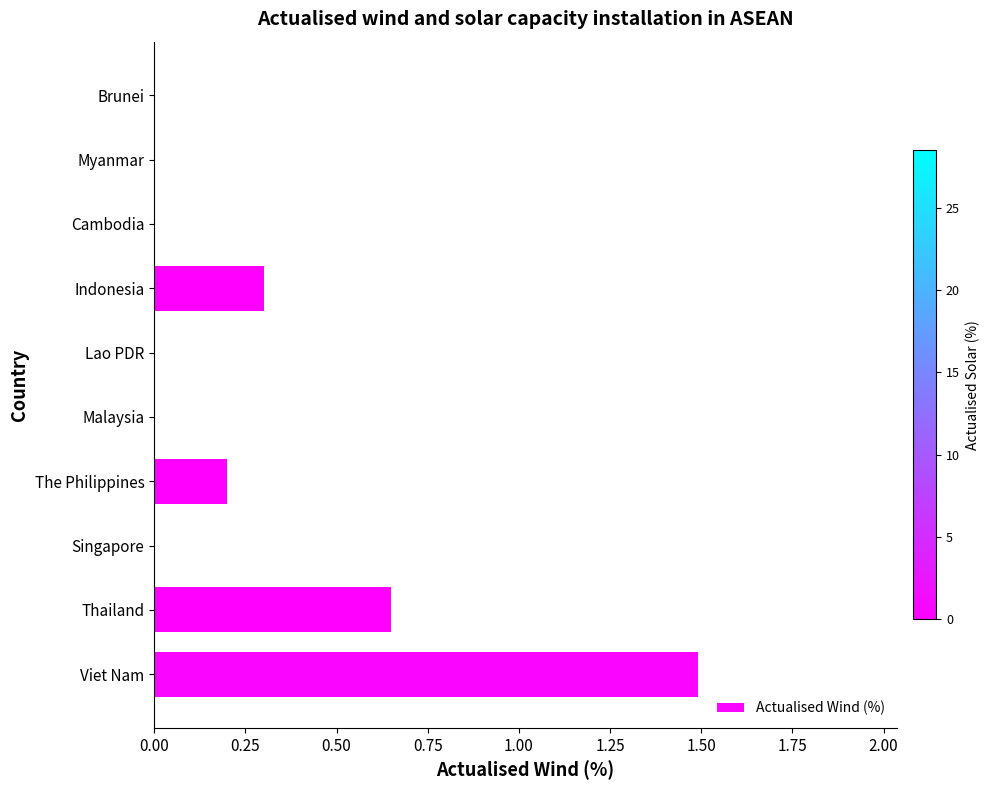

What is the maximum value shown in the chart?

1.5